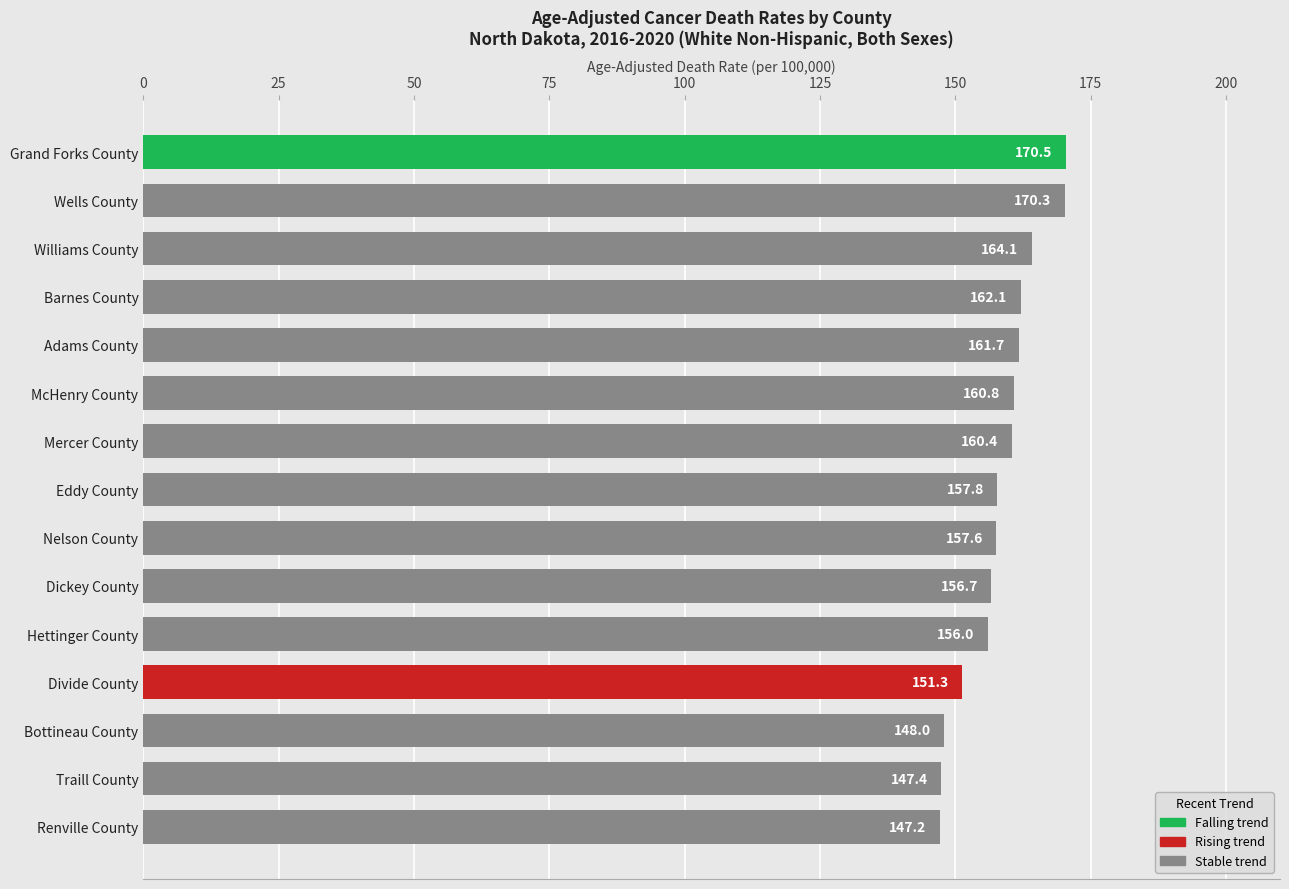

Reading top to bottom, what are all the values shown in this chart?

170.5	170.3	164.1	162.1	161.7	160.8	160.4	157.8	157.6	156.7	156.0	151.3	148.0	147.4	147.2